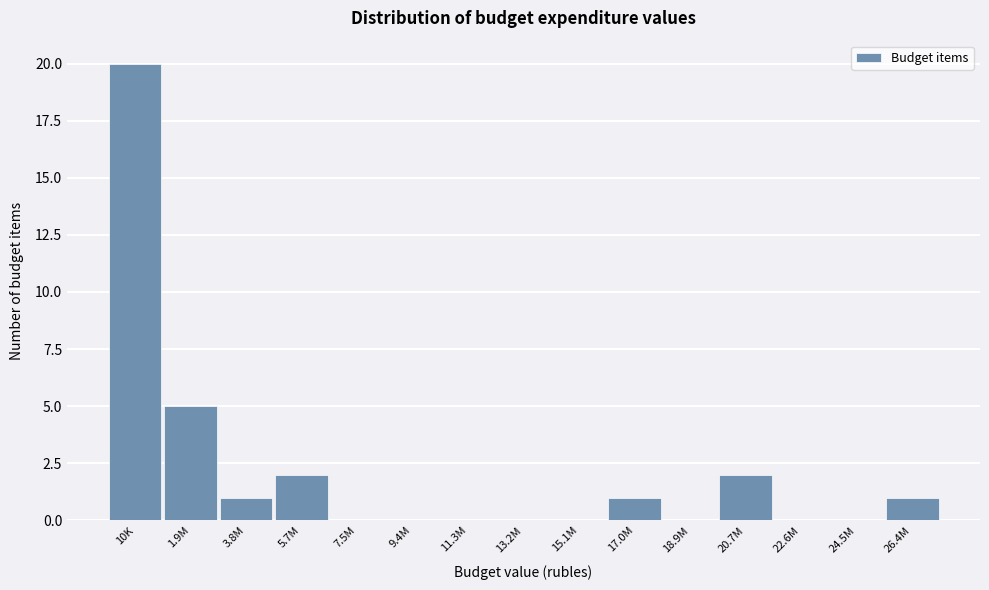

Reading right to left, list all the values displayed in this chart.

26.4M=1	24.5M=0	22.6M=0	20.7M=2	18.9M=0	17.0M=1	15.1M=0	13.2M=0	11.3M=0	9.4M=0	7.5M=0	5.7M=2	3.8M=1	1.9M=5	10K=20